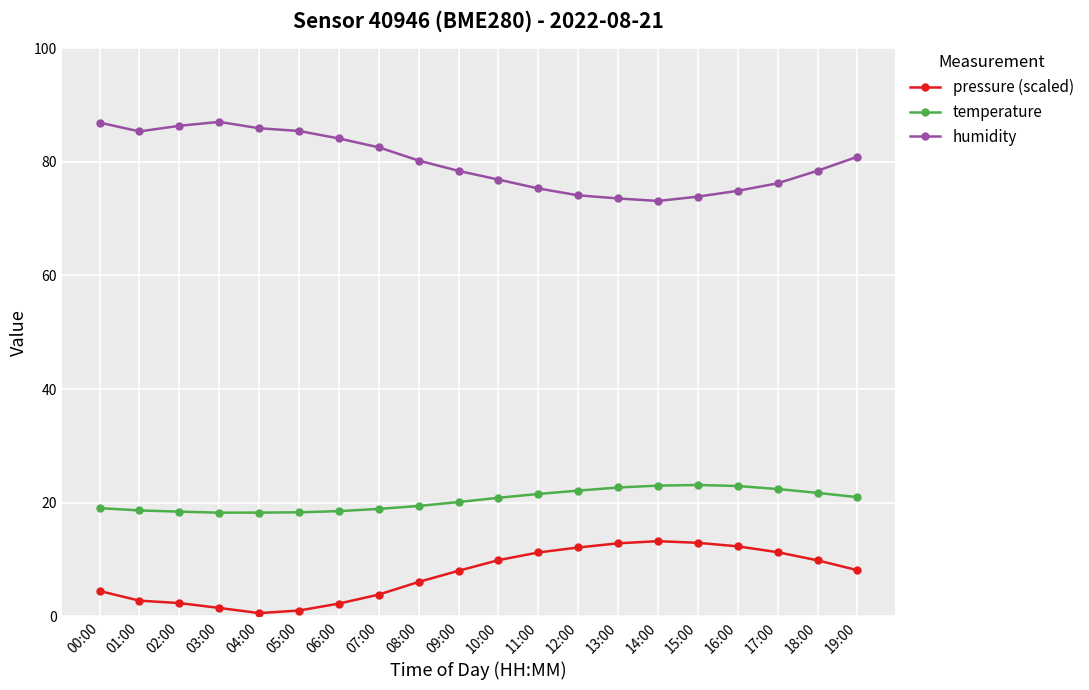

What is the difference between the pressure (scaled) values at 04:00 and 09:00?

7.5